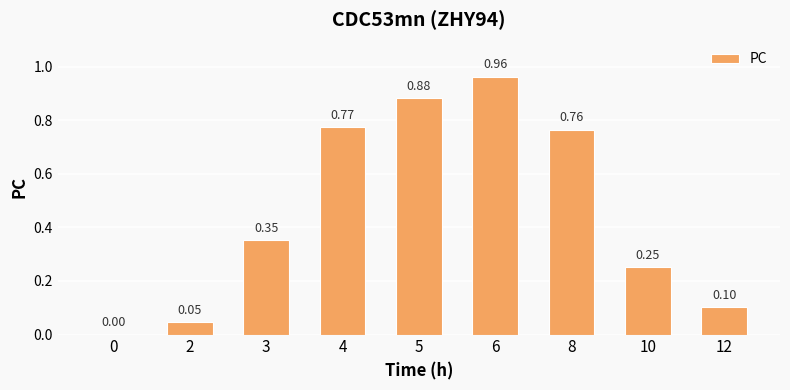

Which category has the highest value across all series?

6